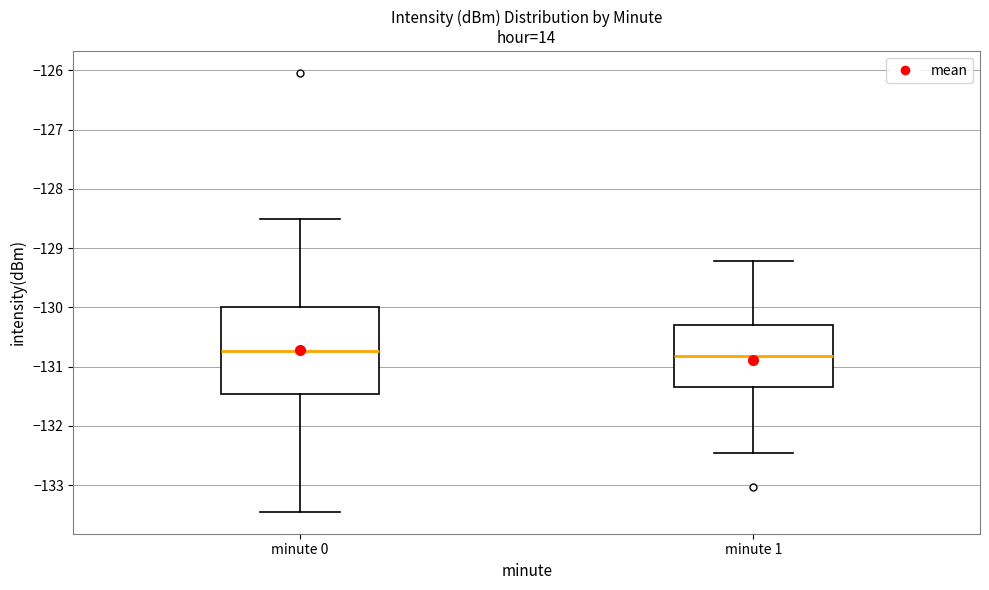

Reading left to right, transcribe this box plot: for each box, give where its median line is, the range the box spans, and where its two whiskers end, as read against the y-axis. The values are not printed on the chart, so give them approximately, as read against the axis.

minute 0: median -130.7, box -131.5 to -130.0, whiskers -133.4 to -128.5
minute 1: median -130.8, box -131.3 to -130.3, whiskers -132.4 to -129.2